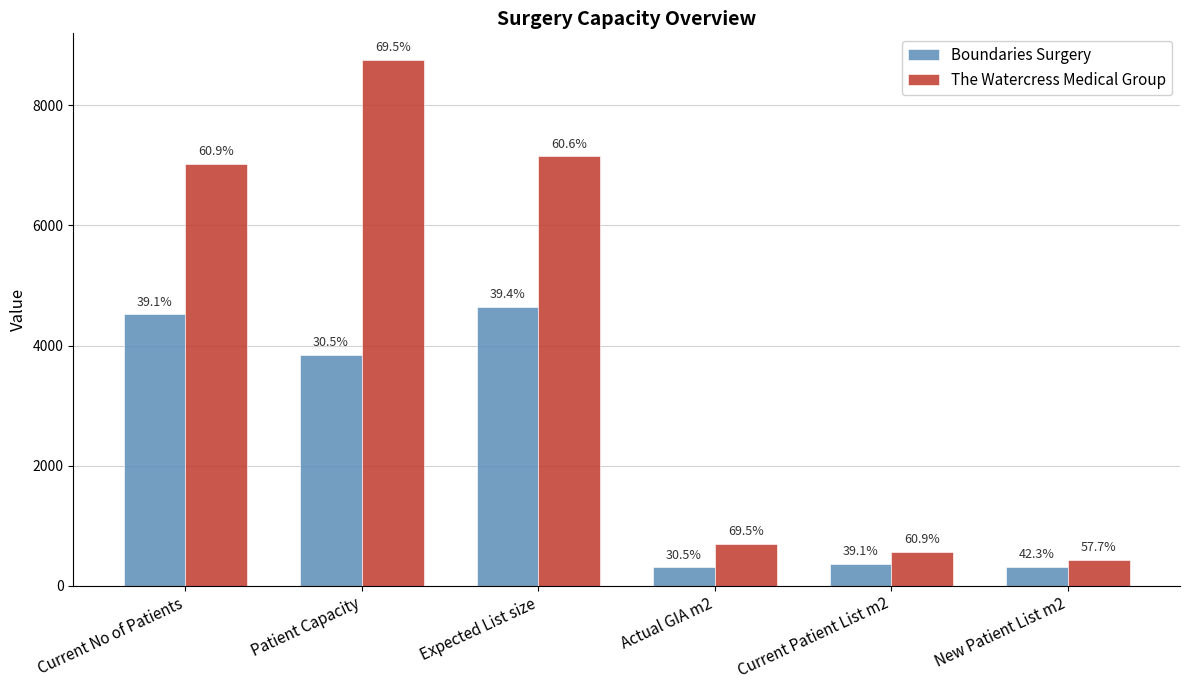

Which series has the largest range (max minus min)?

The Watercress Medical Group